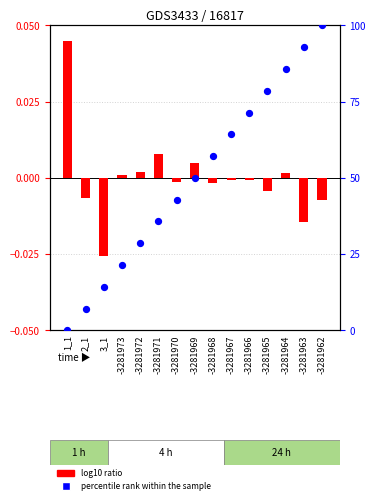

Which series has the largest total across all categories?

percentile rank within the sample